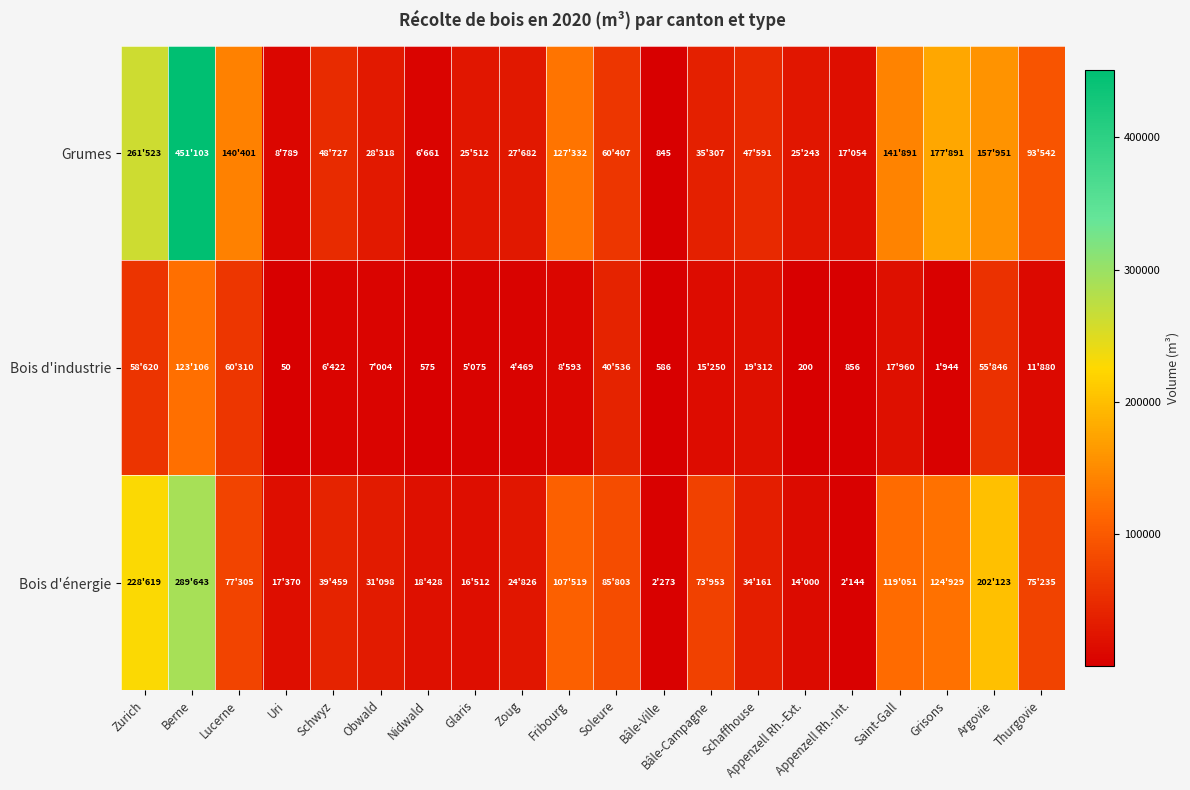

Is the value of Bois d'industrie at Schaffhouse greater than the value of Bois d'énergie at Zurich?

No